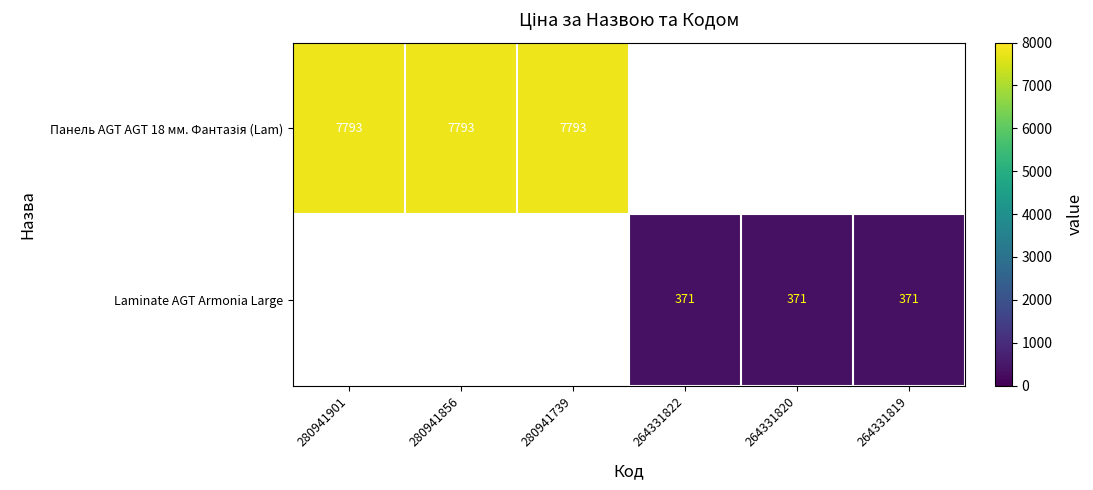

What is the greatest value displayed?

7792.9